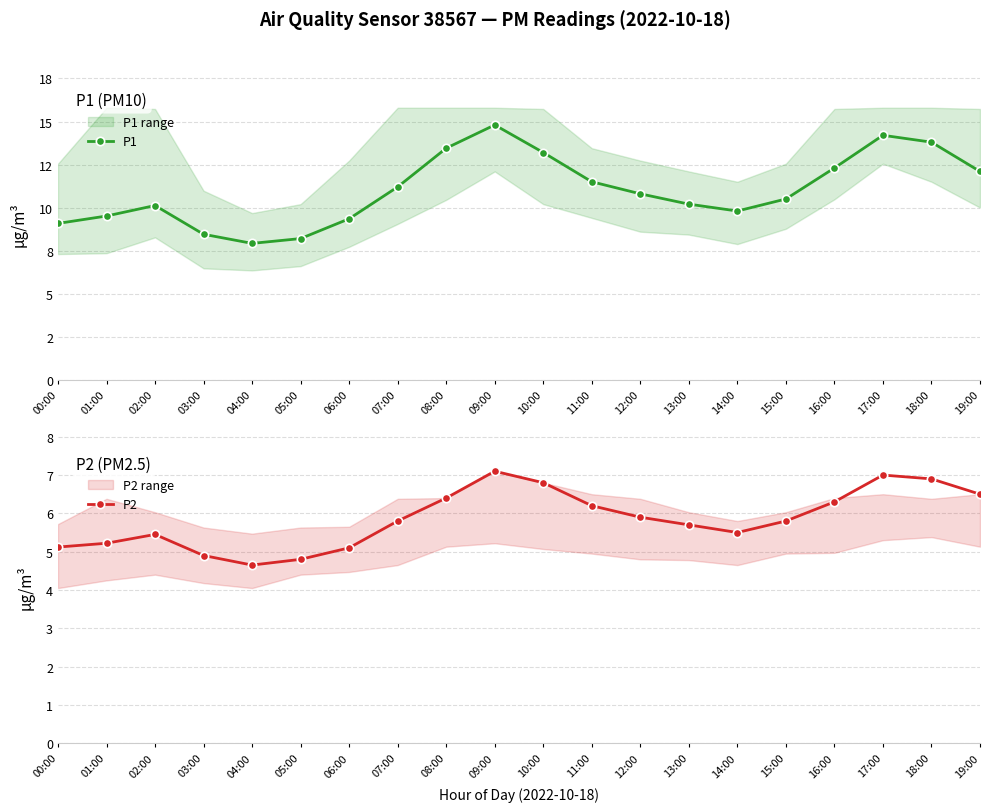

Rank the series by their maximum value, from highest to lowest.

P1, P2